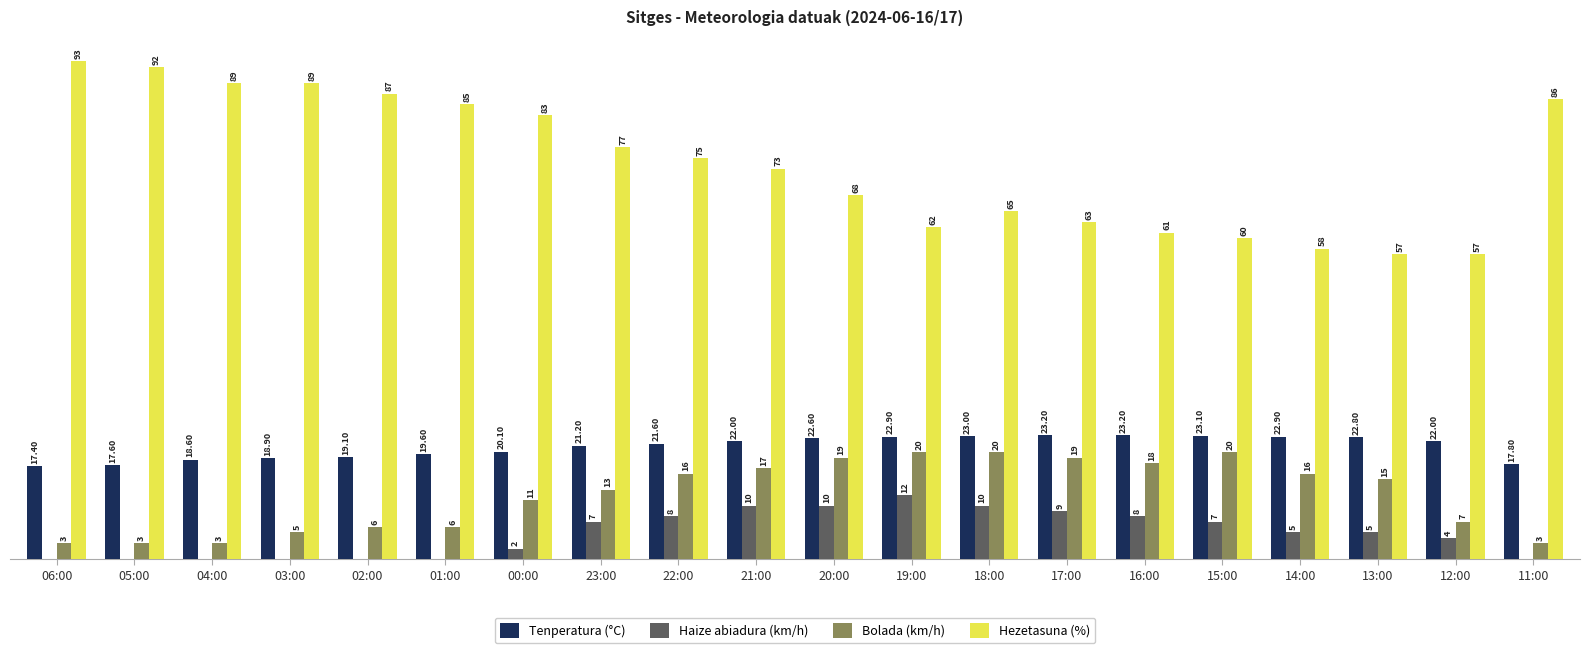

Which series has the largest total across all categories?

Hezetasuna (%)